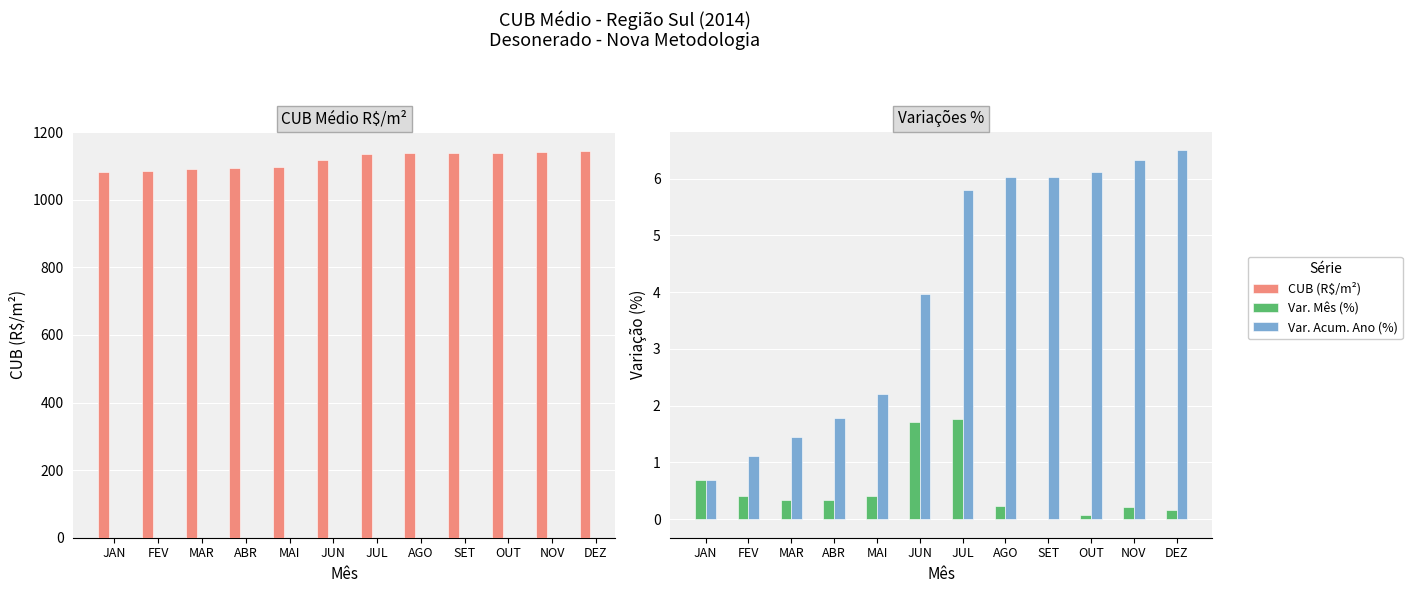

Reading left to right, what are all the values shown in this chart?

CUB (R$/m²): JAN=1081.5	FEV=1085.9	MAR=1089.5	ABR=1093.2	MAI=1097.7	JUN=1116.6	JUL=1136.3	AGO=1138.8	SET=1138.8	OUT=1139.7	NOV=1142.1	DEZ=1143.9
Var. Mês (%): JAN=0.7	FEV=0.4	MAR=0.3	ABR=0.3	MAI=0.4	JUN=1.7	JUL=1.8	AGO=0.2	SET=-0.0	OUT=0.1	NOV=0.2	DEZ=0.2
Var. Acum. Ano (%): JAN=0.7	FEV=1.1	MAR=1.4	ABR=1.8	MAI=2.2	JUN=4.0	JUL=5.8	AGO=6.0	SET=6.0	OUT=6.1	NOV=6.3	DEZ=6.5